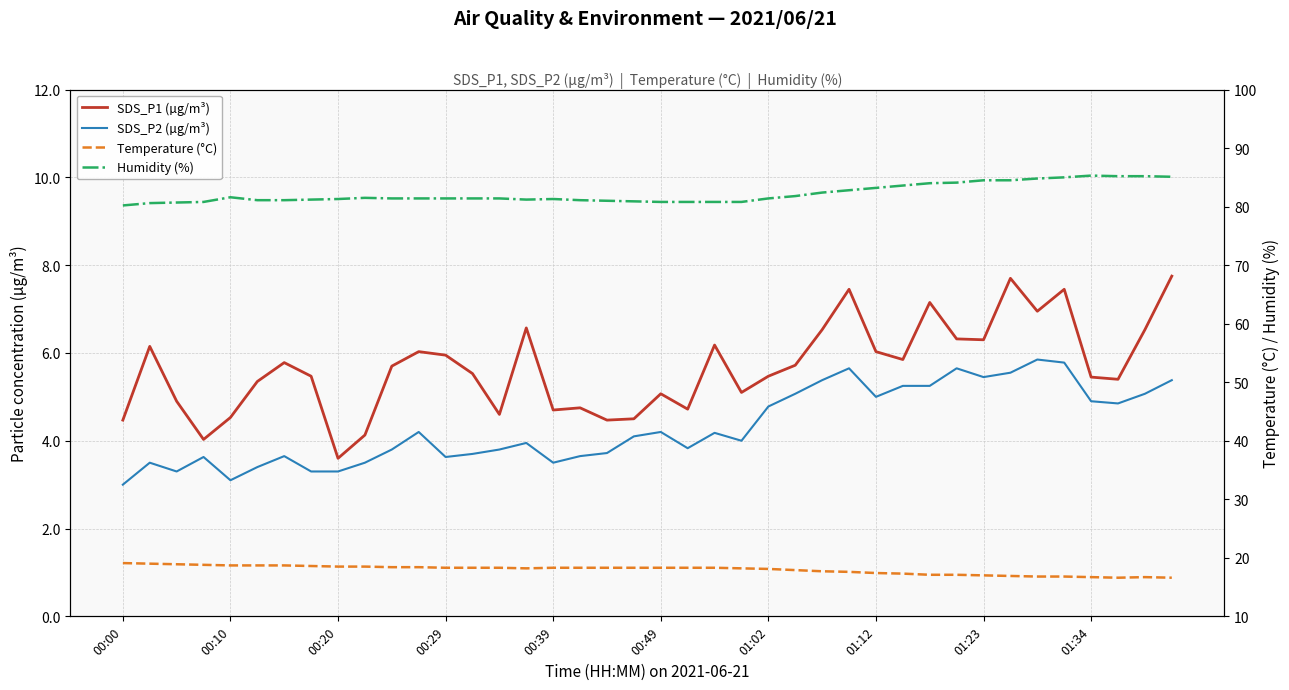

True or false: Temperature (°C) and SDS_P1 (µg/m³) cross at least once.

False